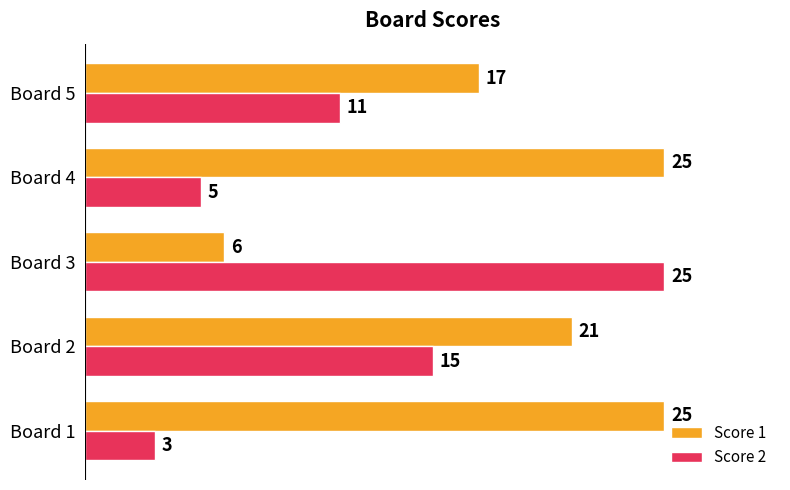

At which category is the sum across all series the highest?

Board 2